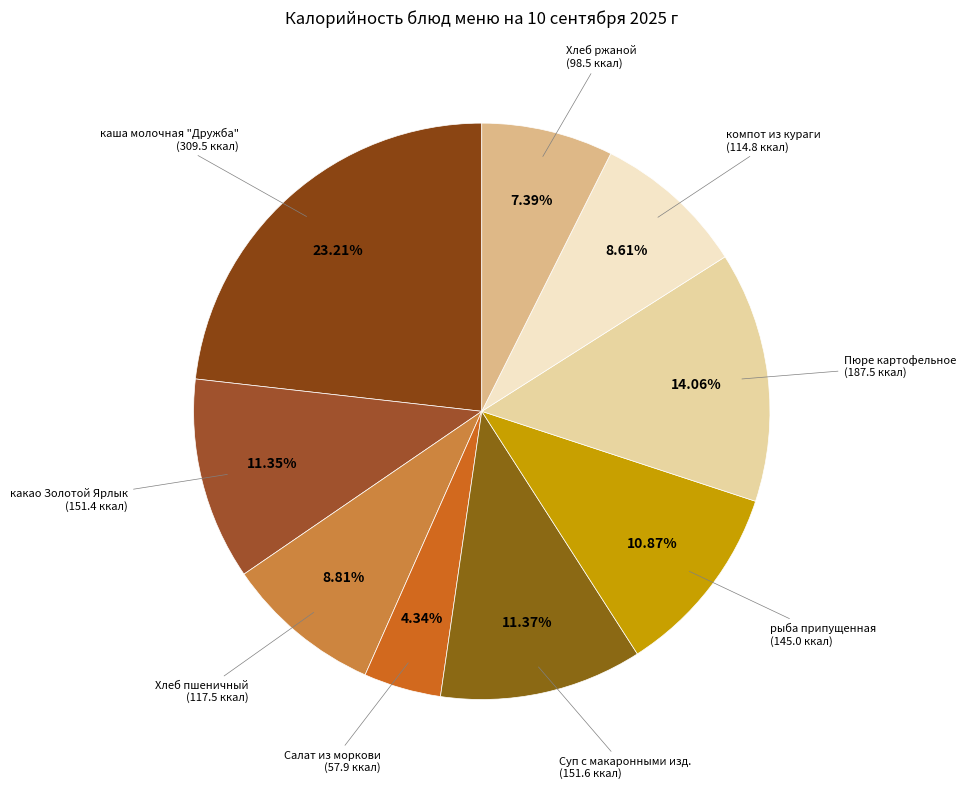

How many segments does this pie chart have?

9